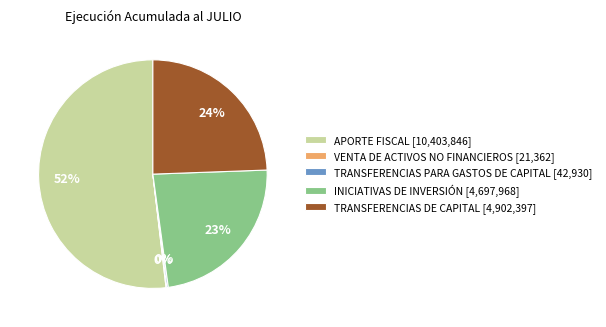

Is it true that INICIATIVAS DE INVERSIÓN [4,697,968] is 33% of the pie?

False